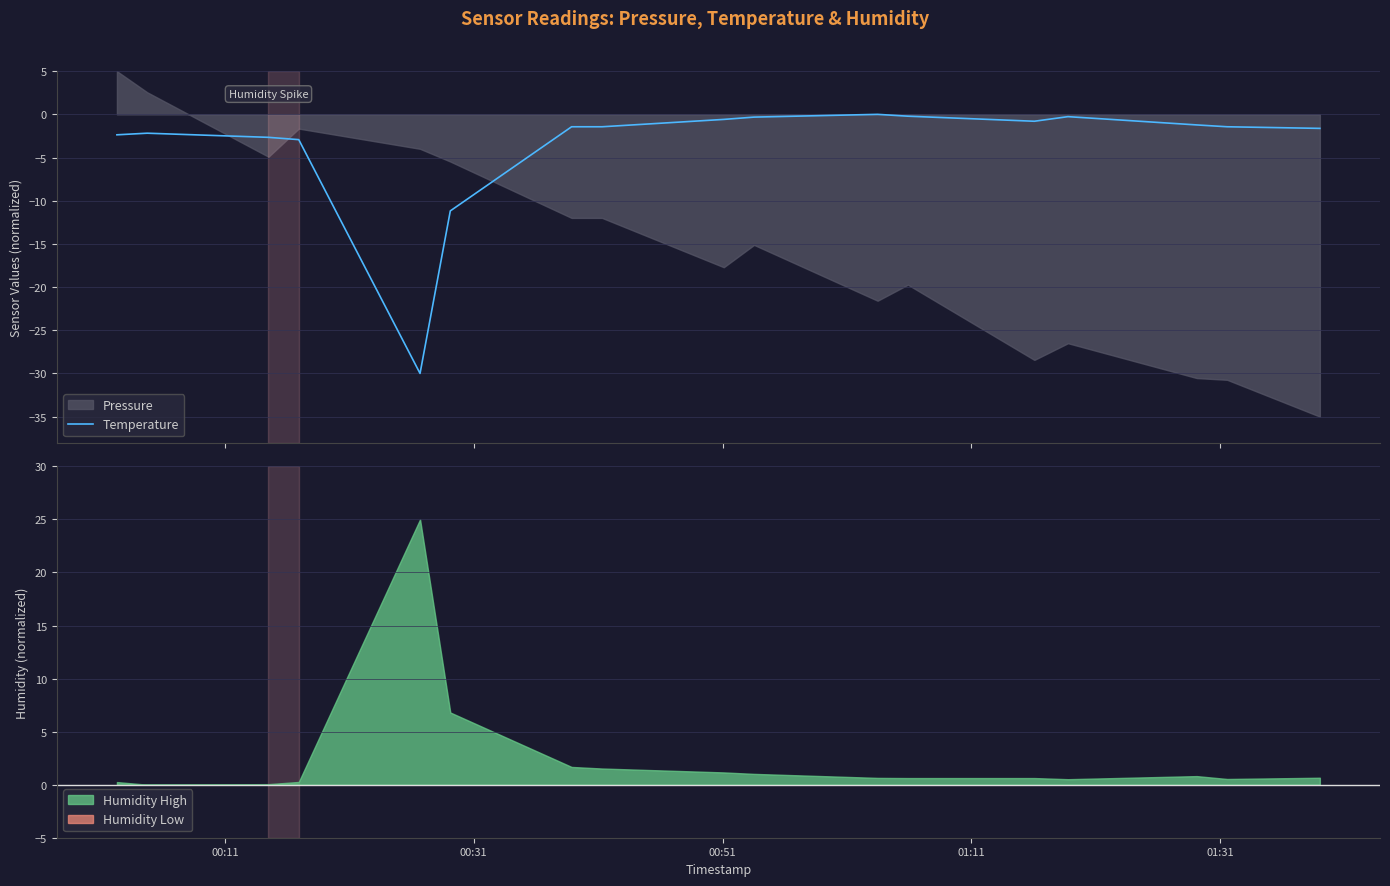

How many negative values are there?

16